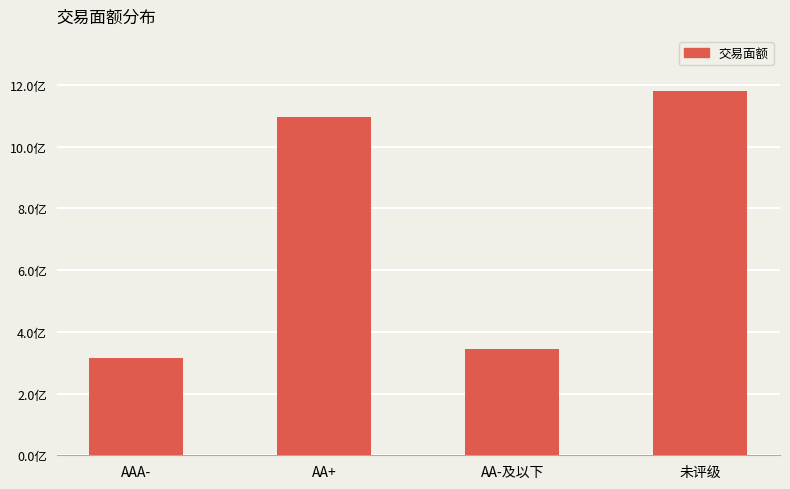

The chart shows a value of 482463555.5 at AAA-. True or false?

False